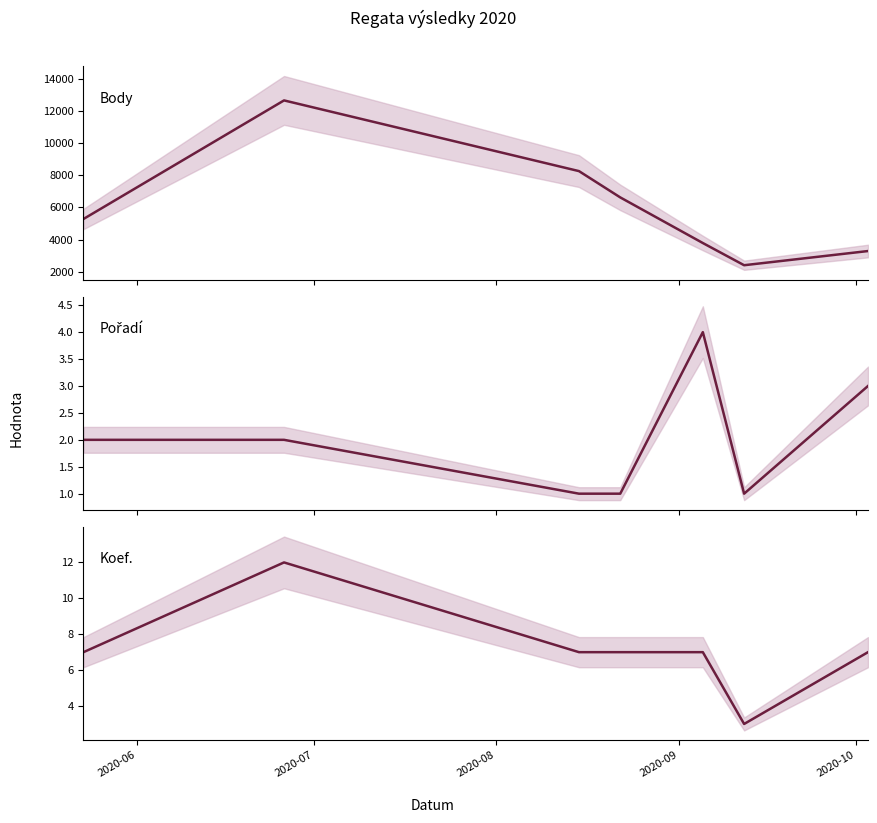

True or false: Pořadí and Koef. cross at least once.

False